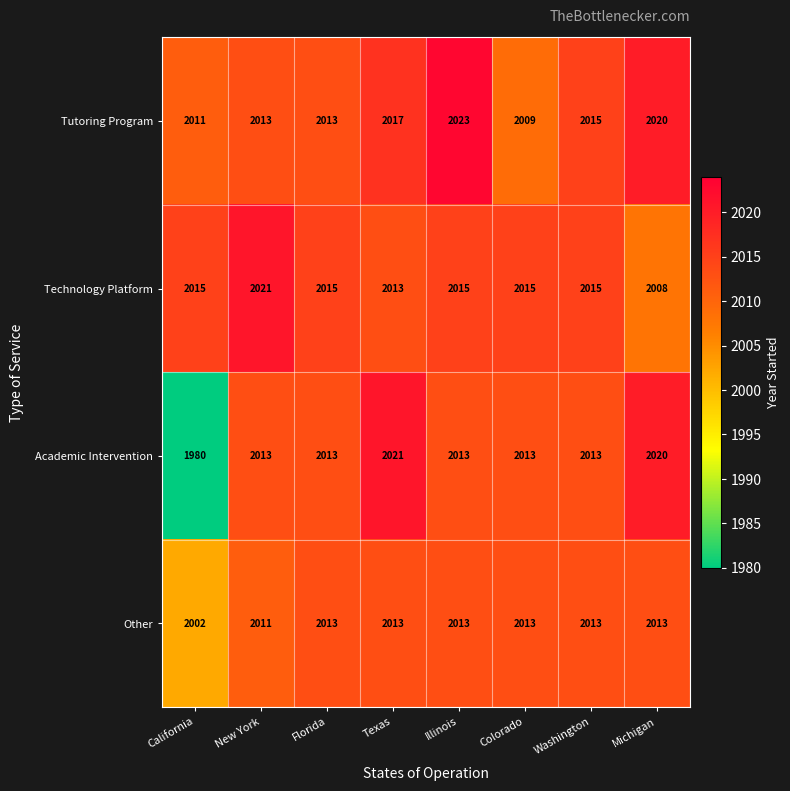

Which series has the largest total across all categories?

Tutoring Program